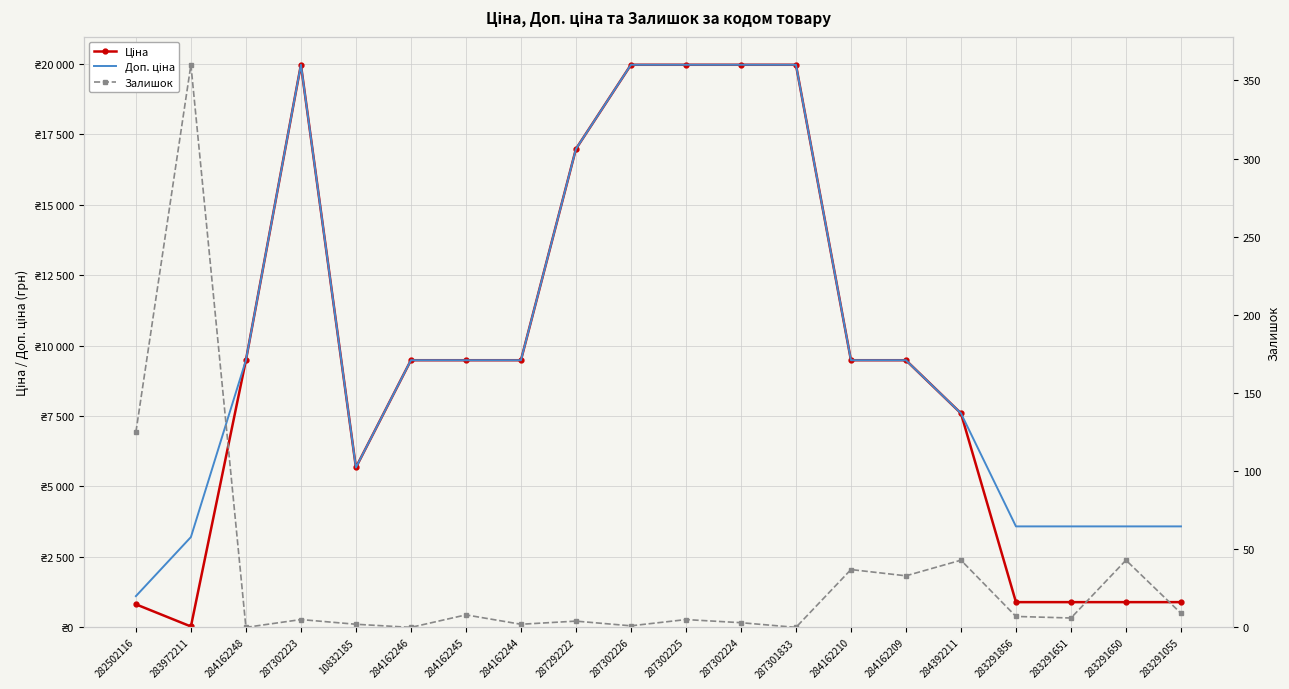

How many times do Залишок and Ціна cross each other?

2